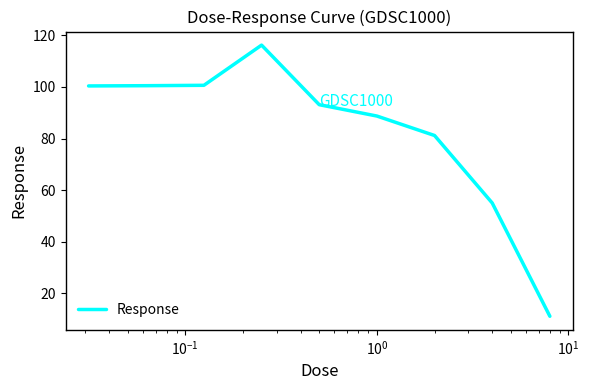

What is the minimum value shown in the chart?

11.2